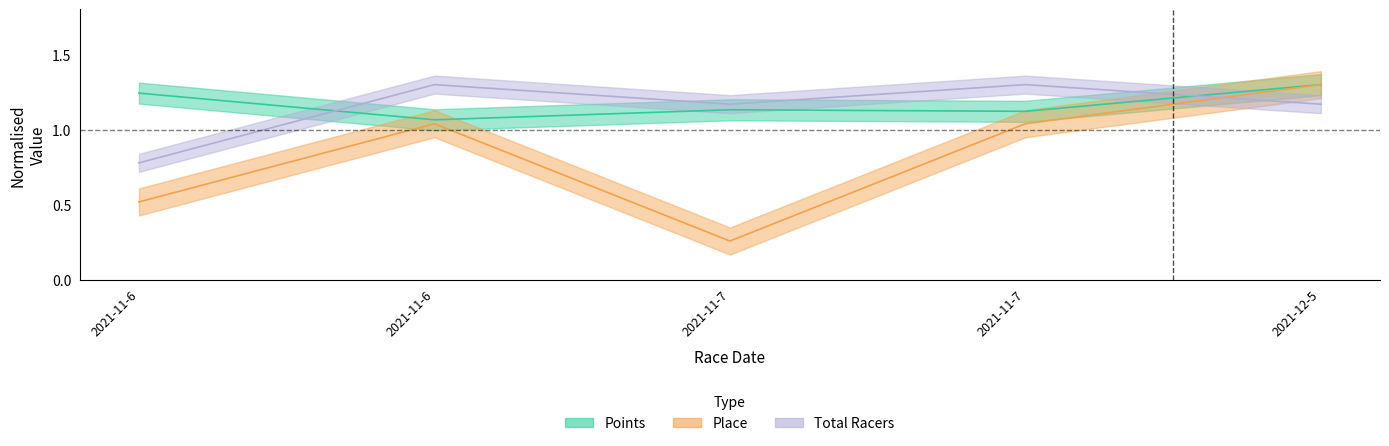

What are all the series names shown in the legend?

Points, Place, Total Racers